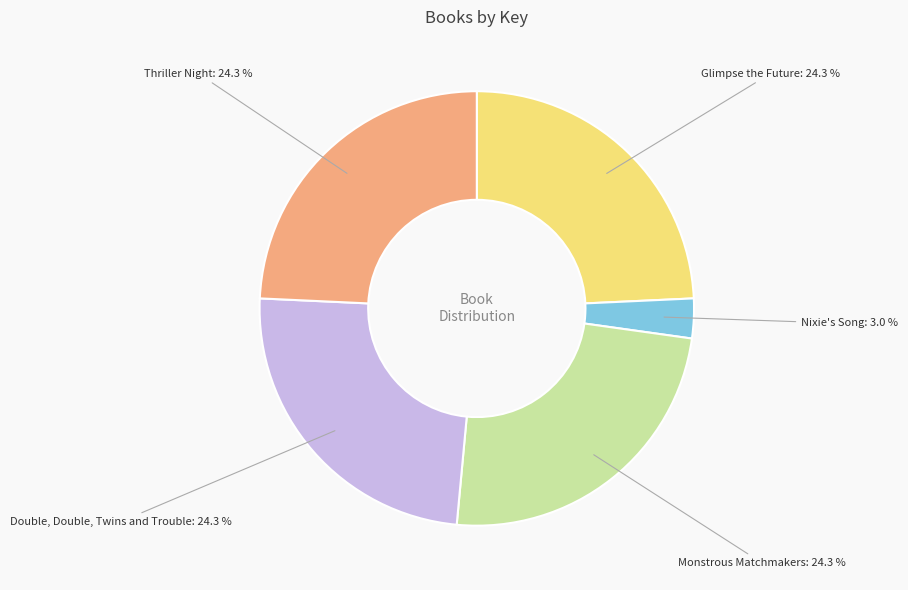

To the nearest percent, what is the difference between the Nixie's Song and Double, Double, Twins and Trouble slice percentages?

21%